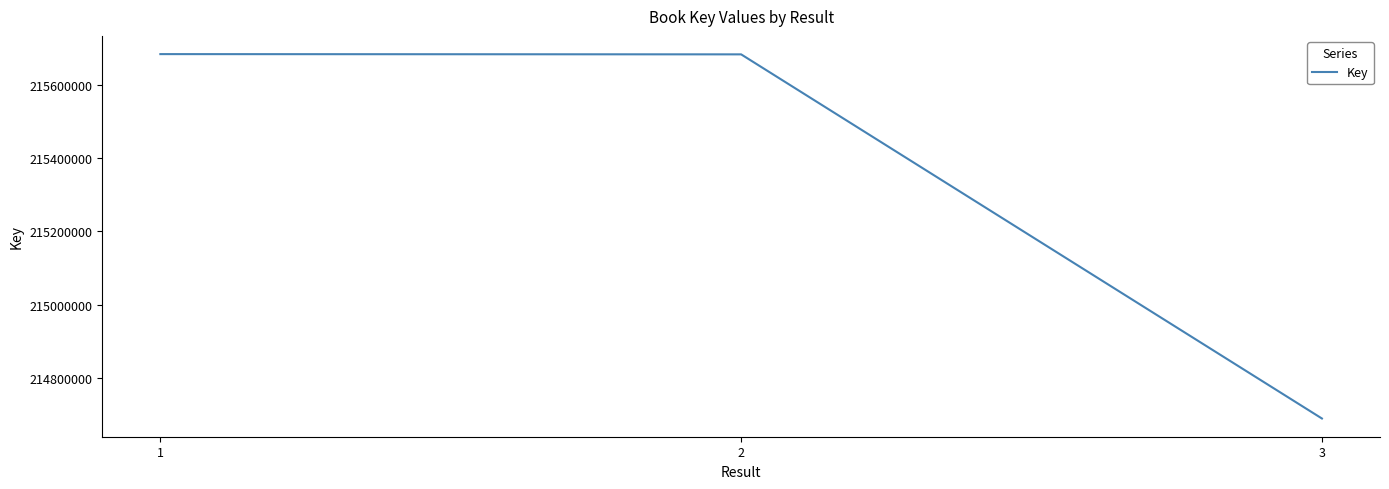

The chart shows a value of 215684672 at 1. True or false?

True